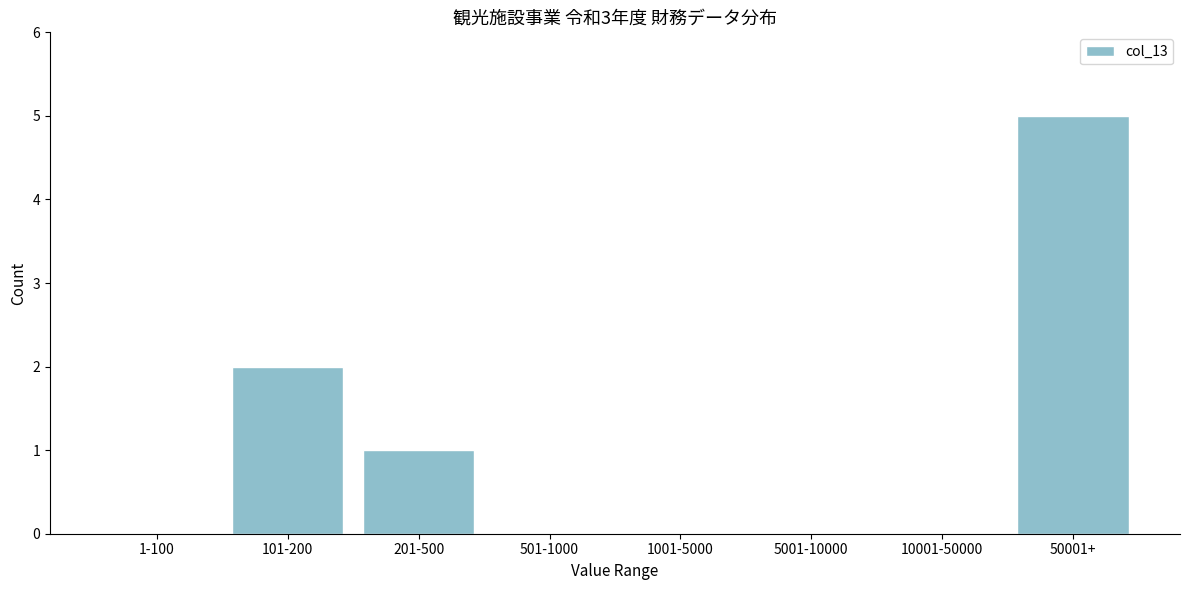

Reading left to right, extract all data points from this chart.

1-100=0	101-200=2	201-500=1	501-1000=0	1001-5000=0	5001-10000=0	10001-50000=0	50001+=5